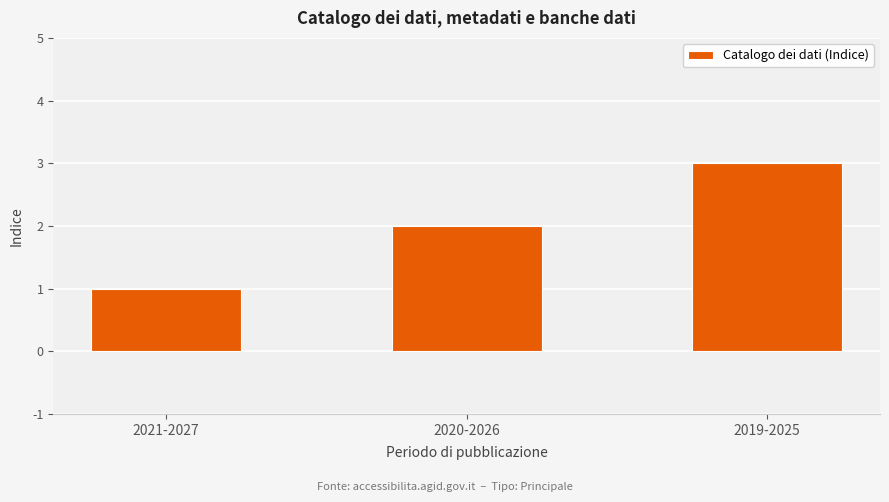

Where is the data nearest to the value 2?

2020-2026